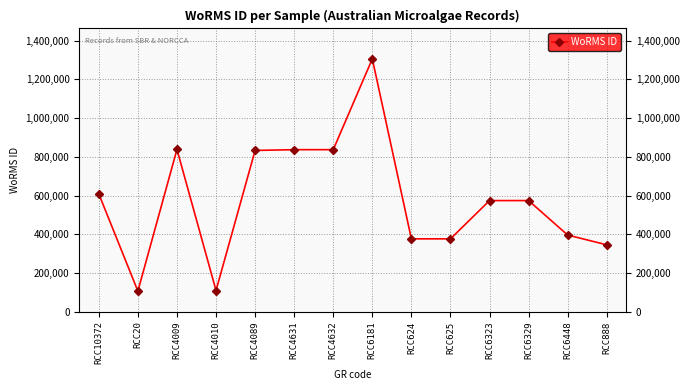

True or false: there are more than 0 points higher than both neighbors.

True